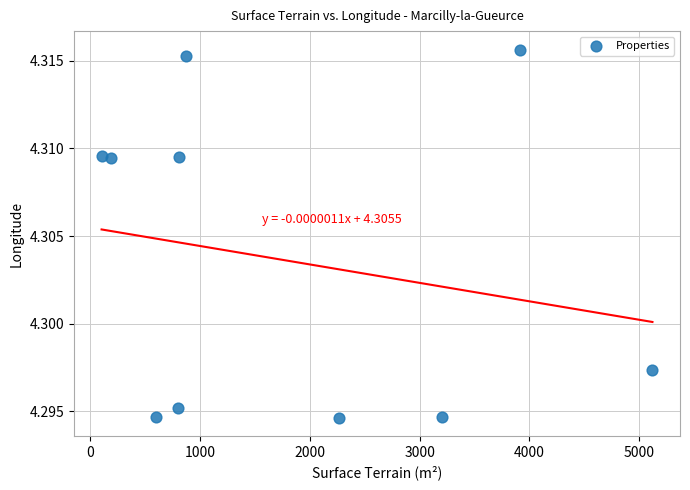

What is the average X value?

1788.4